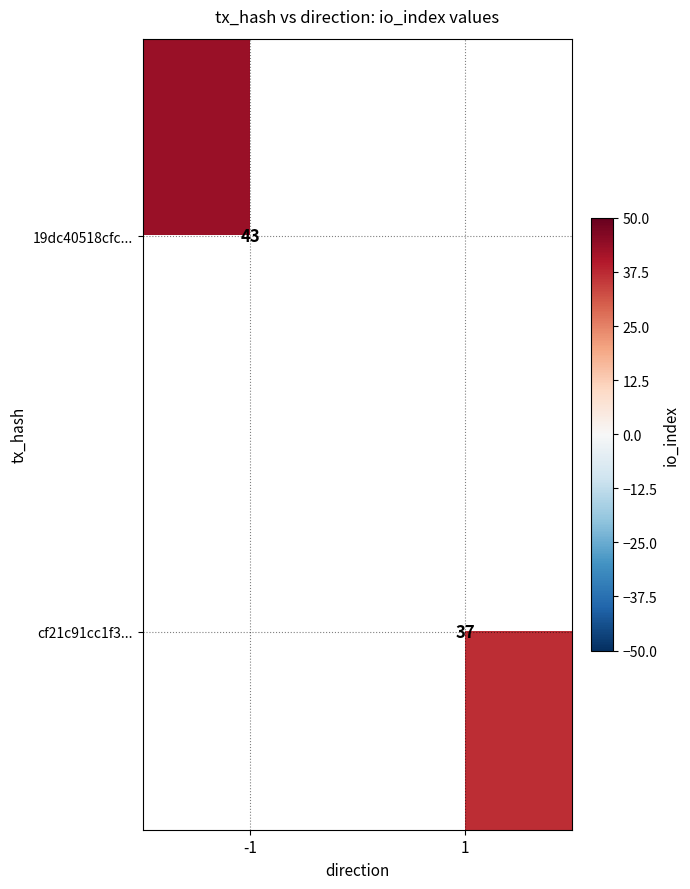

The 19dc40518cfc... series shows 43 at -1. True or false?

True